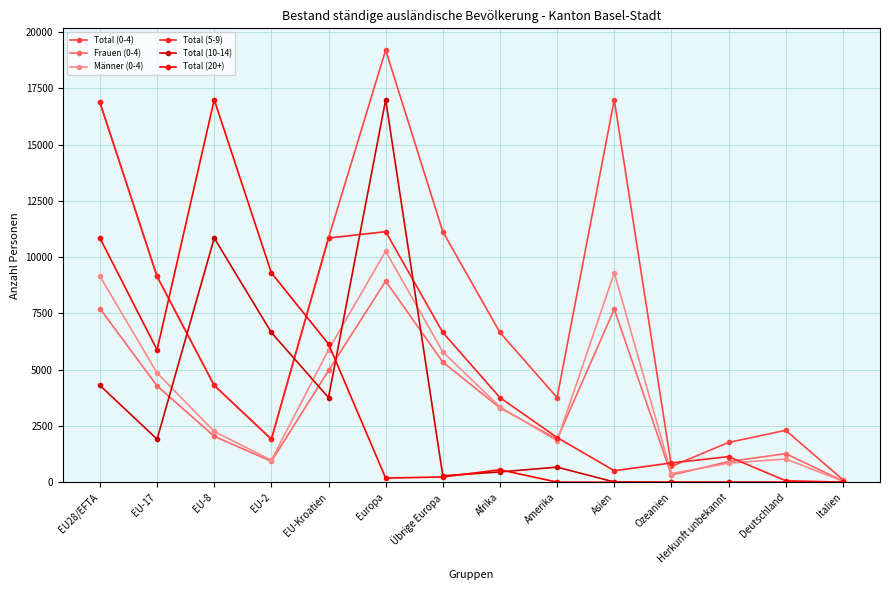

What is the highest value of the Total (0-4) series?

19200